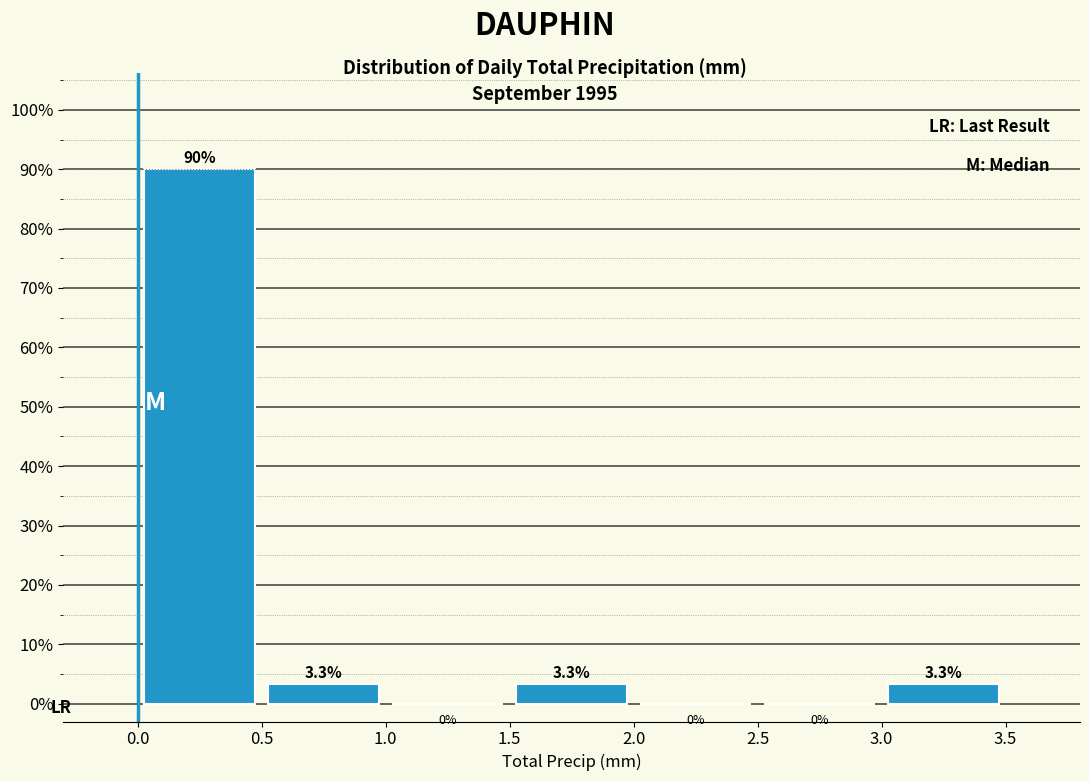

Reading left to right, list every bar in this chart as the range it spans on the x-axis followed by its height.

0.0 to 0.5: 90.0
0.5 to 1.0: 3.3
1.0 to 1.5: 0.0
1.5 to 2.0: 3.3
2.0 to 2.5: 0.0
2.5 to 3.0: 0.0
3.0 to 3.5: 3.3